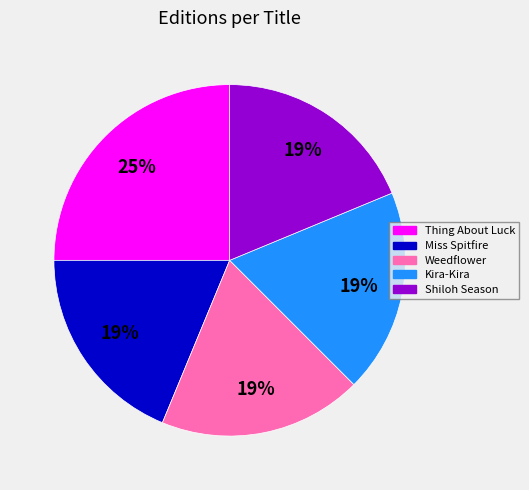

What percentage is the Weedflower slice, to the nearest percent?

19%